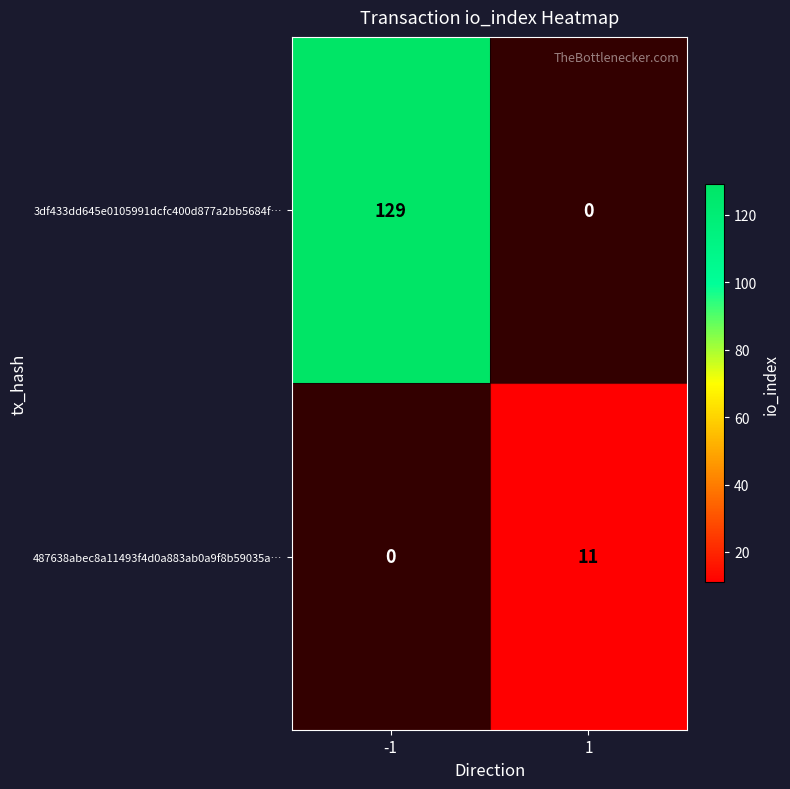

Which has a higher value, 1 or -1?

-1